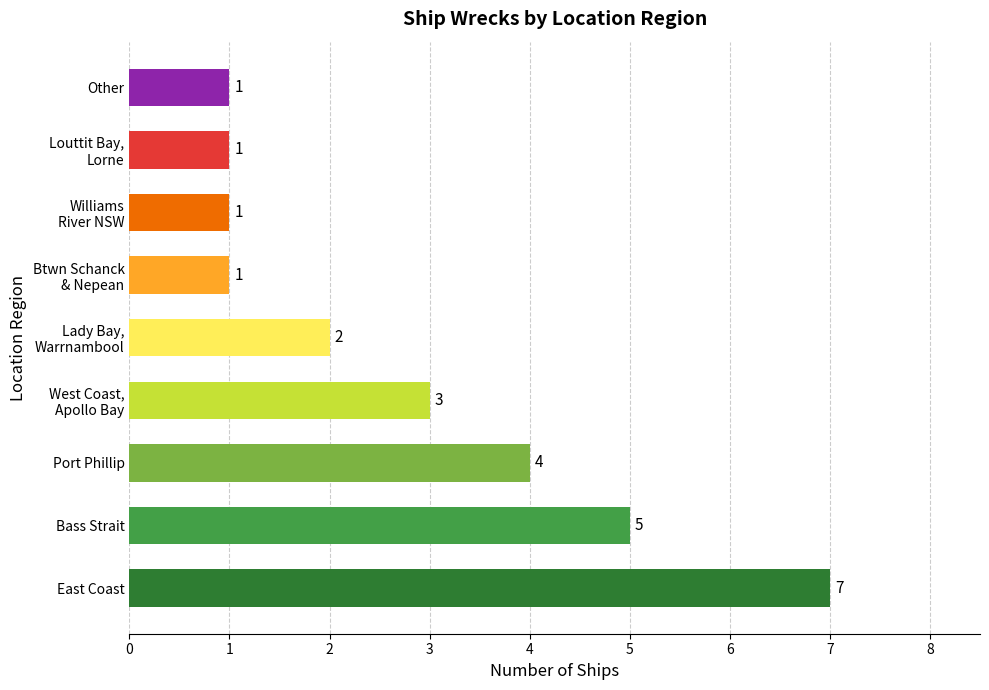

Reading bottom to top, what are all the values shown in this chart?

7	5	4	3	2	1	1	1	1